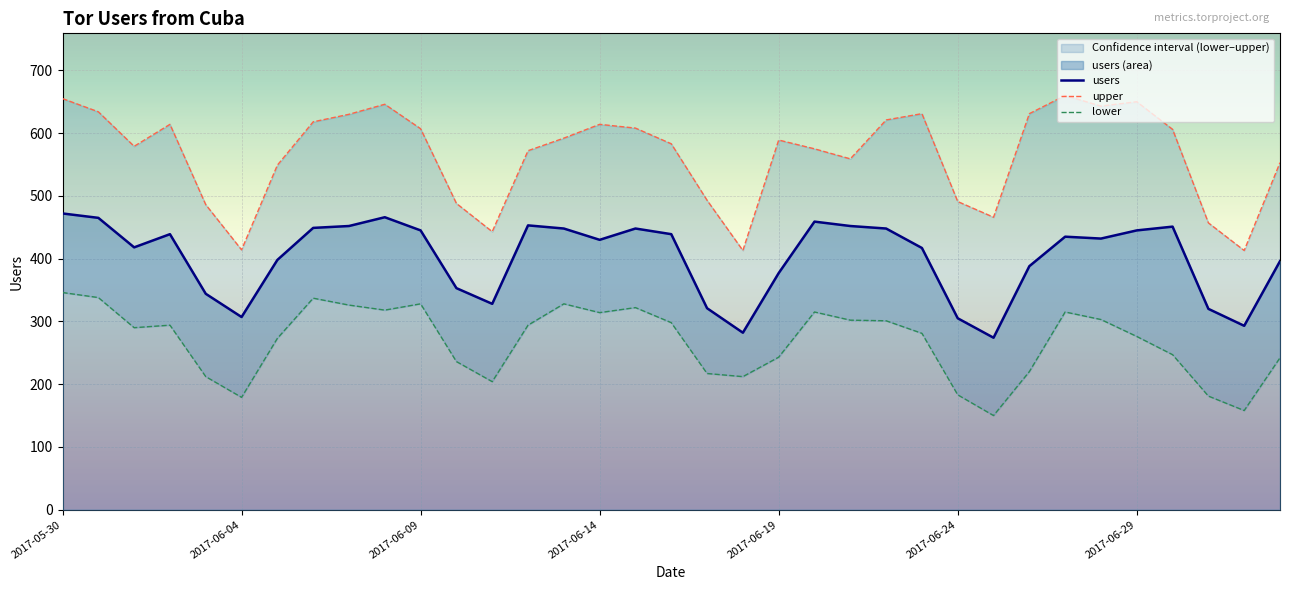

What is the difference between the upper values at 22 and 18?

66